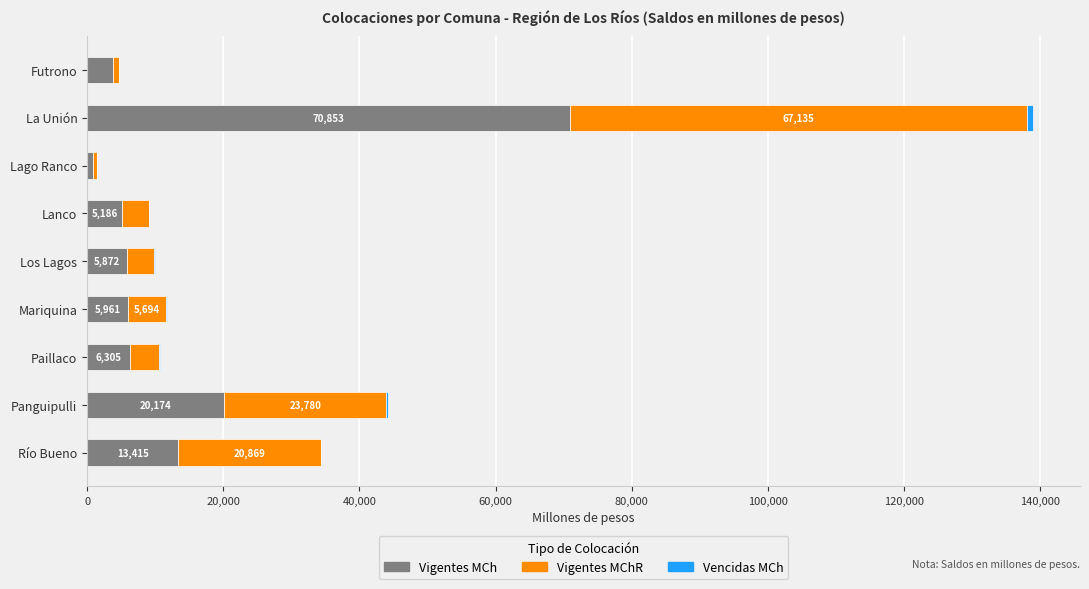

At which category is the sum across all series the highest?

La Unión